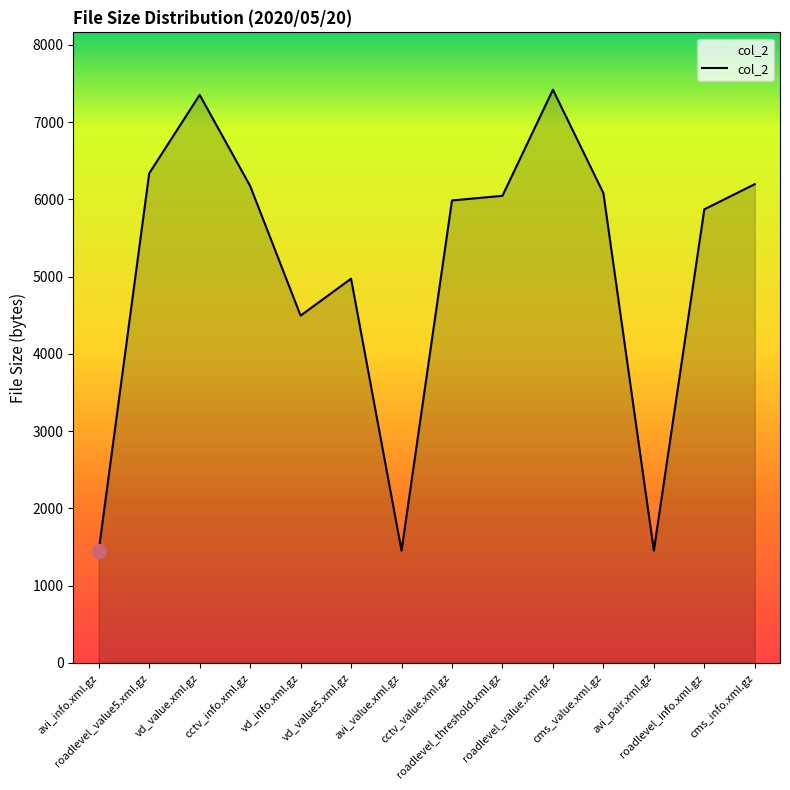

Between roadlevel_value5.xml.gz and roadlevel_info.xml.gz, which is larger?

roadlevel_value5.xml.gz